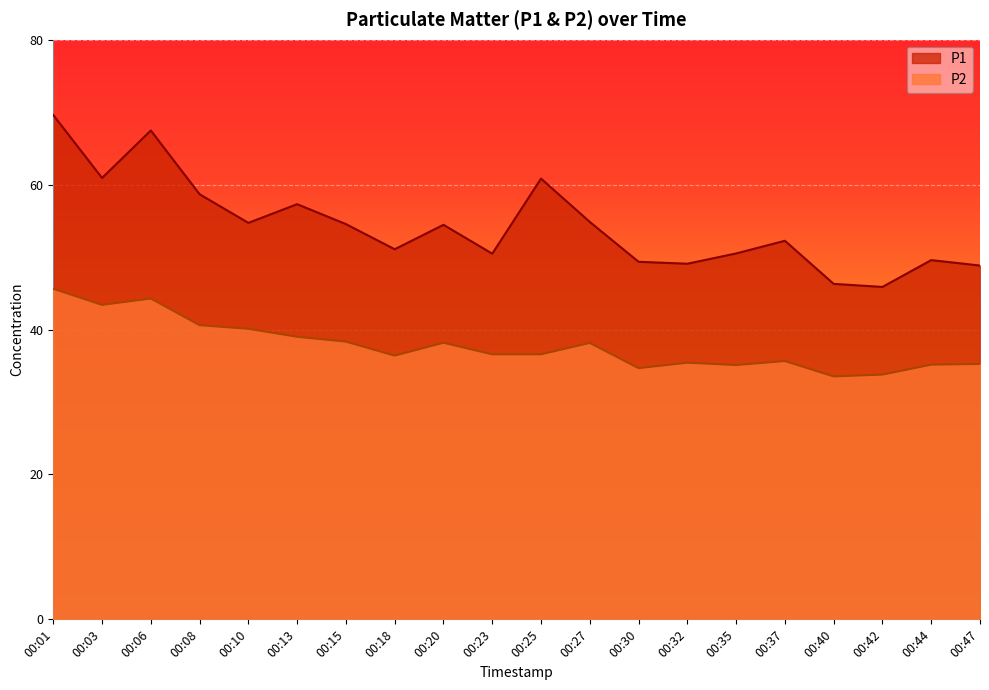

The value of P2 at 00:20 is 62.6. True or false?

False